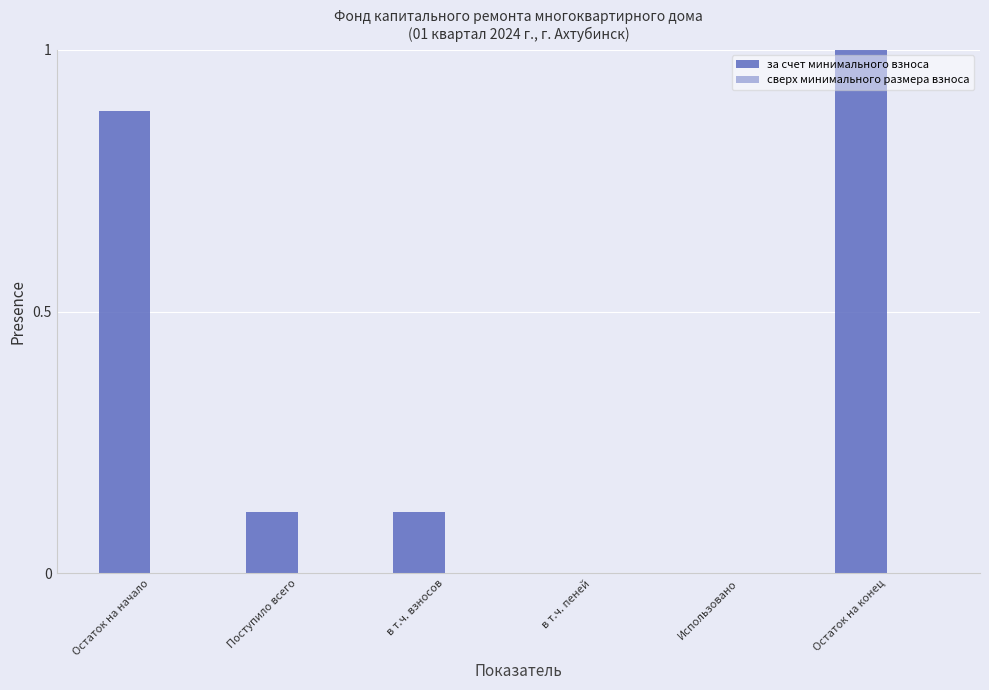

What is the maximum value shown in the chart?

1.0